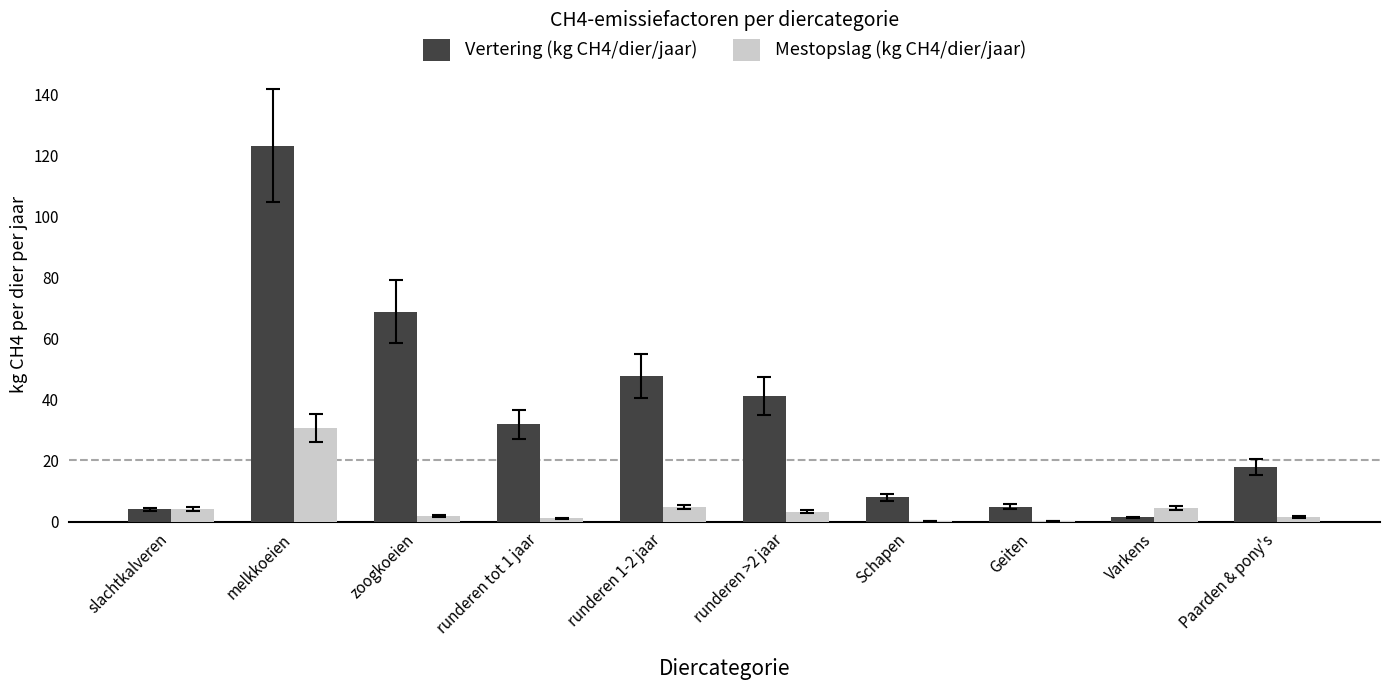

What are all the series names shown in the legend?

Vertering (kg CH4/dier/jaar), Mestopslag (kg CH4/dier/jaar)